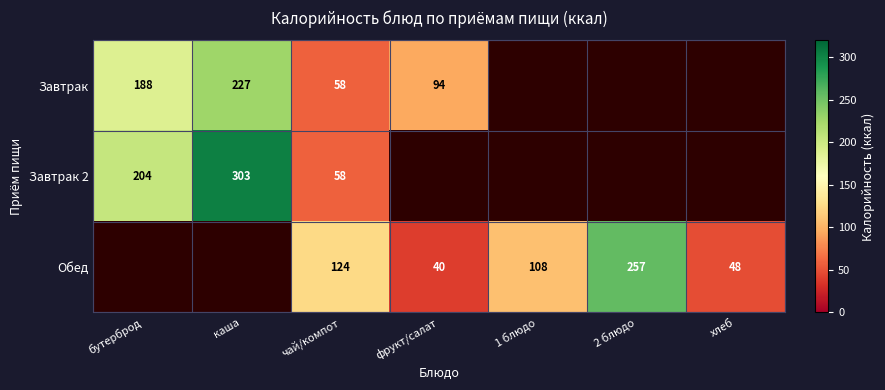

What is the sum of the Обед values at хлеб and 2 блюдо?

305